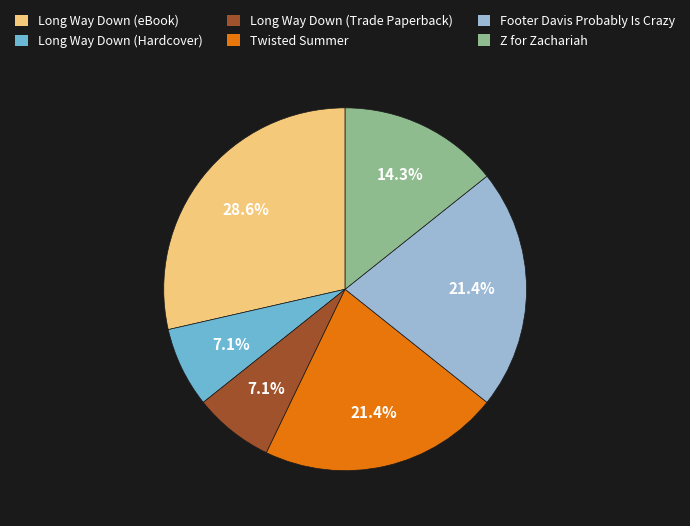

To the nearest percent, what portion does Long Way Down (Trade Paperback) represent?

7%